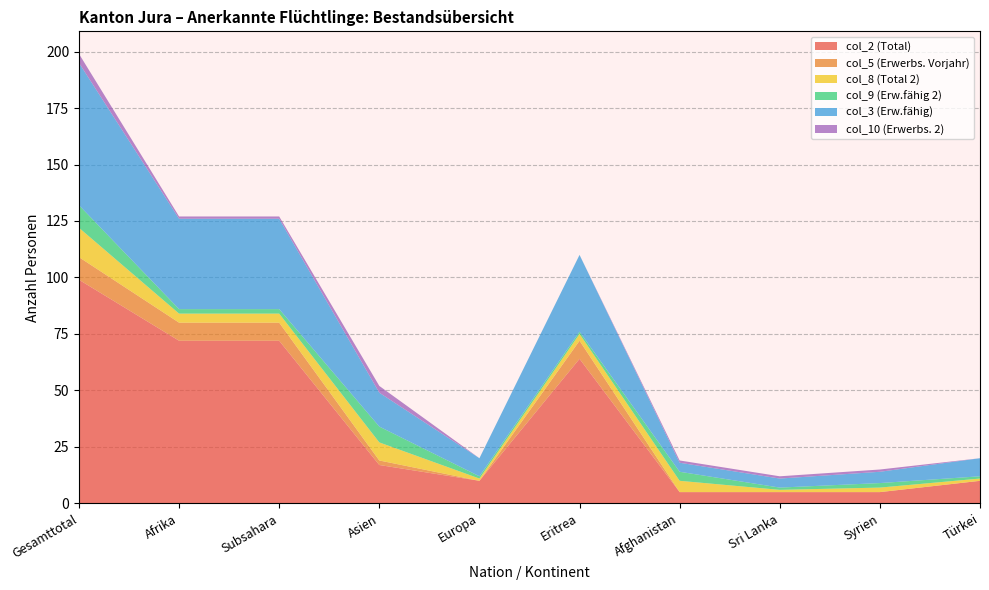

Reading right to left, what are all the values shown in this chart?

col_2 (Total): 10	5	5	5	64	10	17	72	72	99
col_5 (Erwerbs. Vorjahr): 0	0	0	0	8	0	2	8	8	10
col_8 (Total 2): 1	2	1	5	3	1	8	4	4	13
col_9 (Erw.fähig 2): 1	2	1	4	1	1	7	2	2	10
col_3 (Erw.fähig): 8	5	4	4	34	8	15	40	40	63
col_10 (Erwerbs. 2): 0	1	1	1	0	0	3	1	1	4